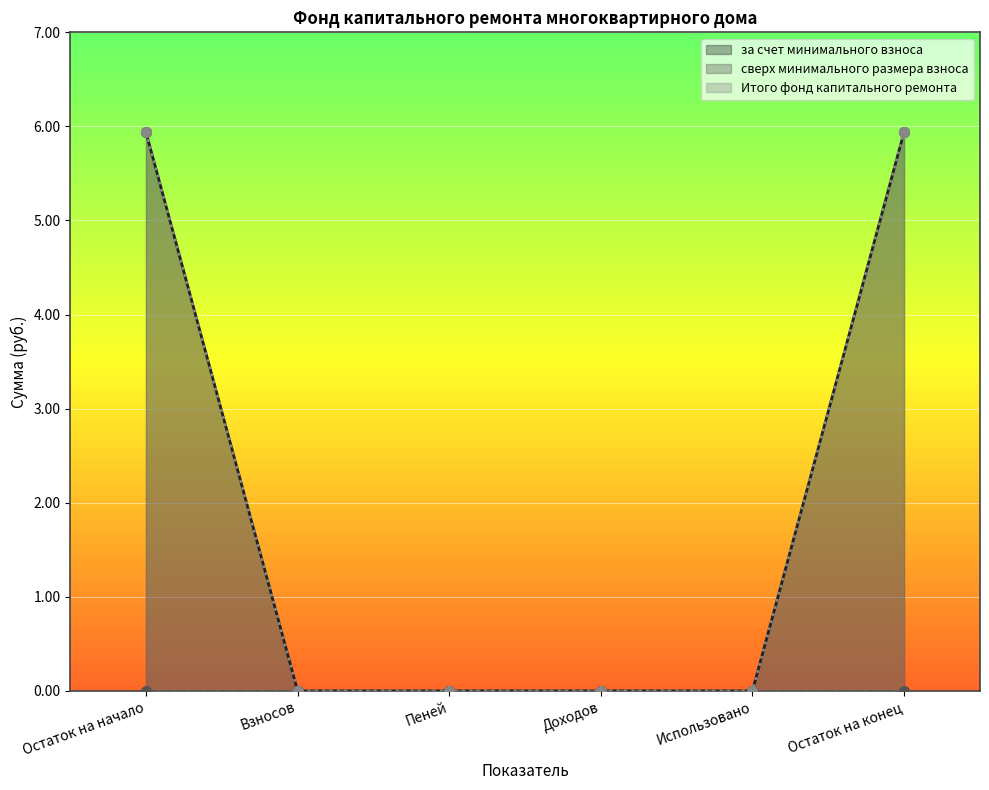

The Итого фонд капитального ремонта series shows -4.1 at Доходов. True or false?

False